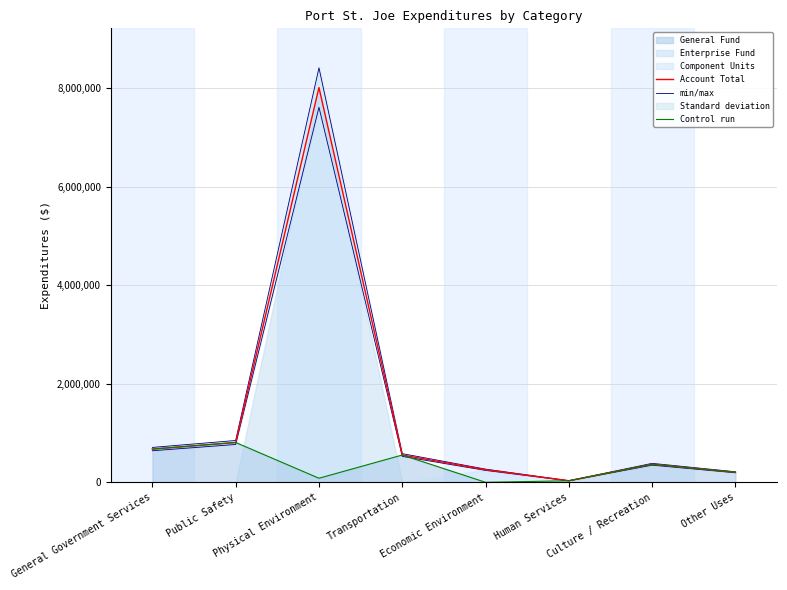

How many lines are shown in the chart?

3